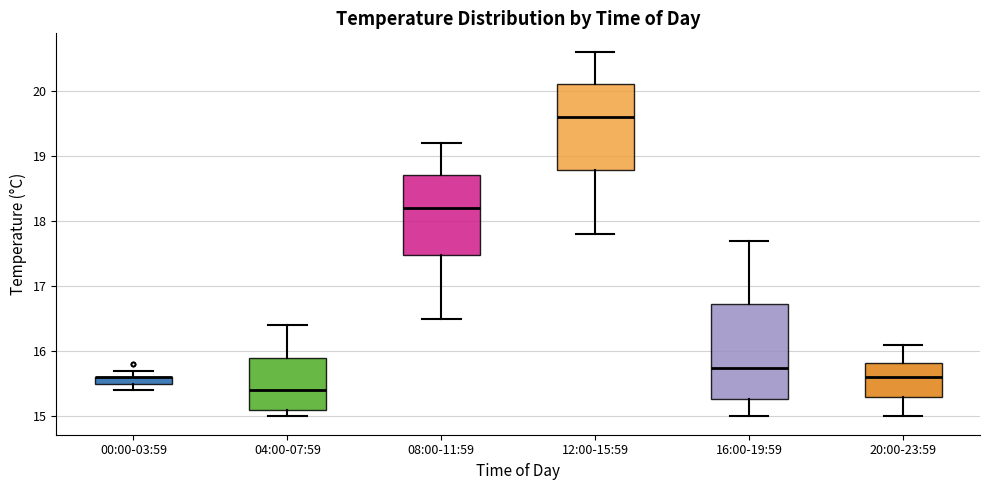

Where does the upper whisker of the box for 12:00-15:59 end on the y-axis? The values are not printed on the chart, so give them approximately, as read against the axis.

20.6